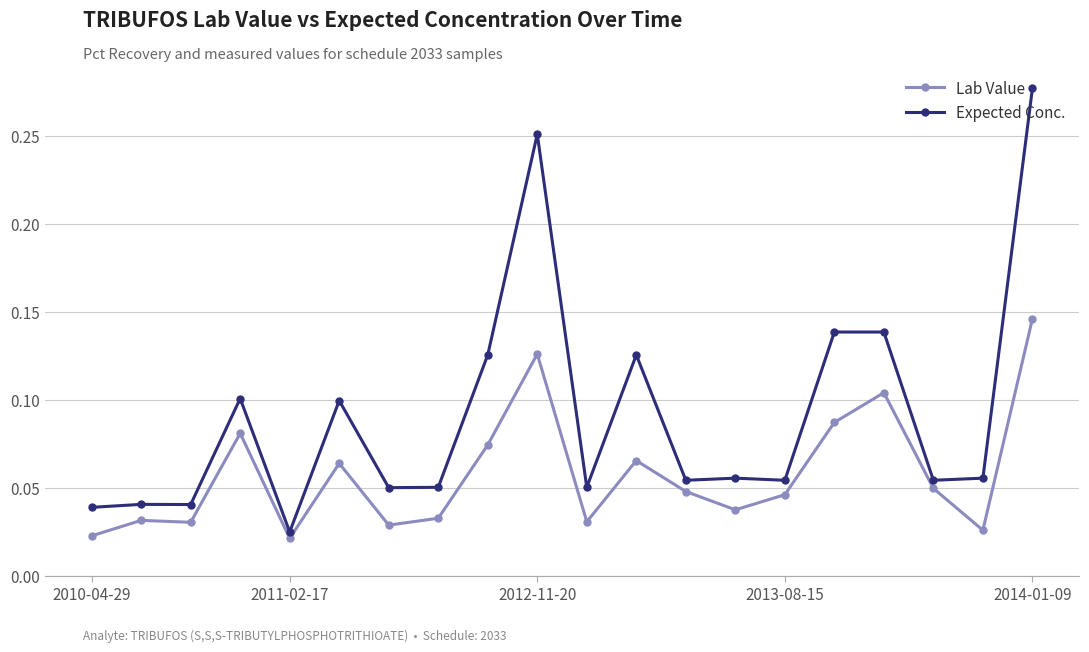

Rank the series by their average value, from lowest to highest.

Lab Value, Expected Conc.